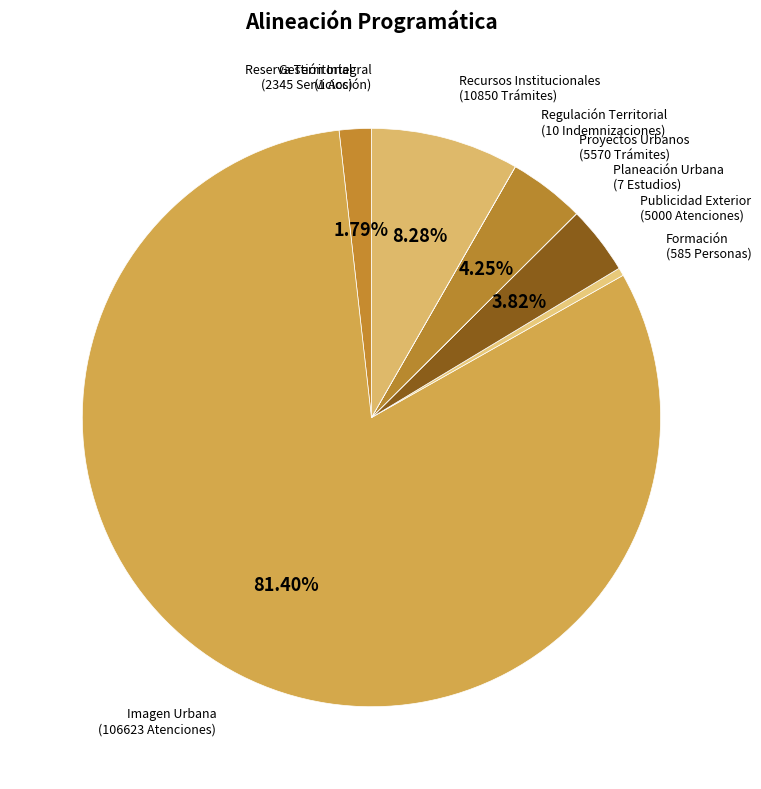

Rank the categories by value from highest to lowest.

Conservación de la Imagen Urbana, Administración de Recursos Institucionales, Regulación de Proyectos Urbanos, Regulación de la Publicidad Exterior, Administración y Registro de Reserva Territorial, Formación y especialización, Regulación Urbana Territorial, Desarrollo de la Planeación Urbana, Gestión Integral del riesgo, Apoyo para la reconstrucción de vivienda